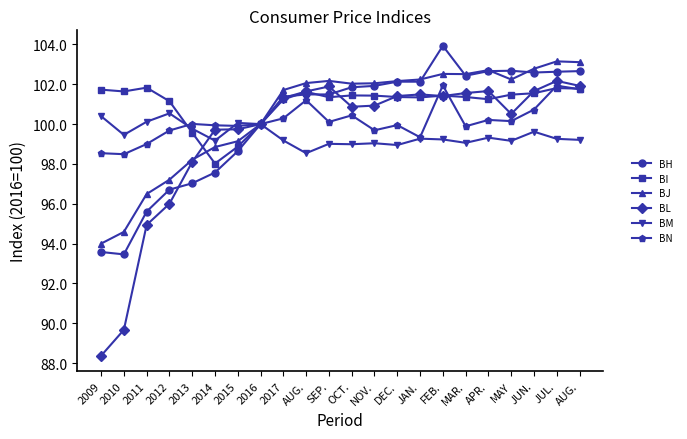

At which label does BH first exceed 101?

2017